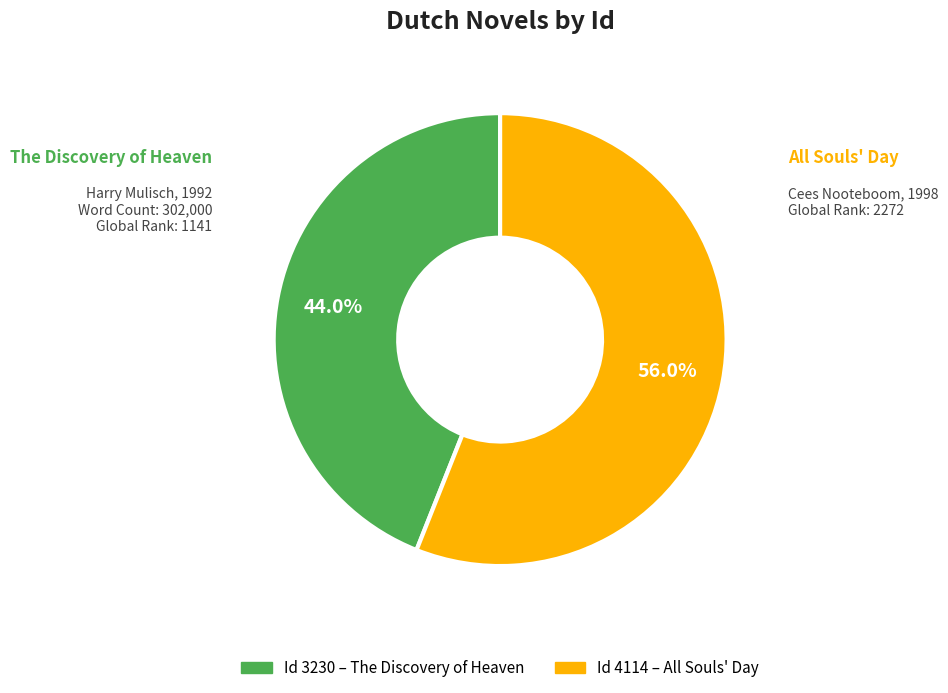

Is there any slice that represents more than half of the pie?

Yes